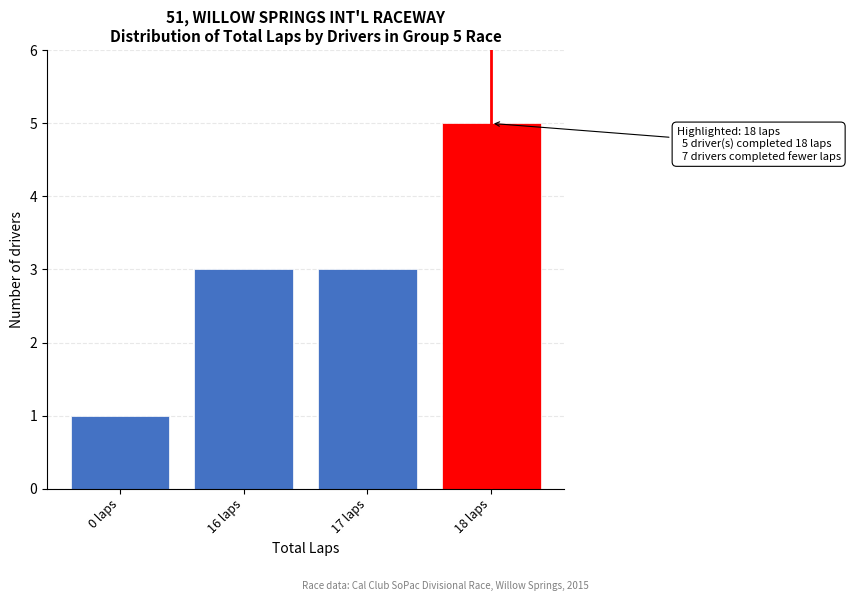

Reading left to right, transcribe all the data shown in this chart.

1	3	3	5